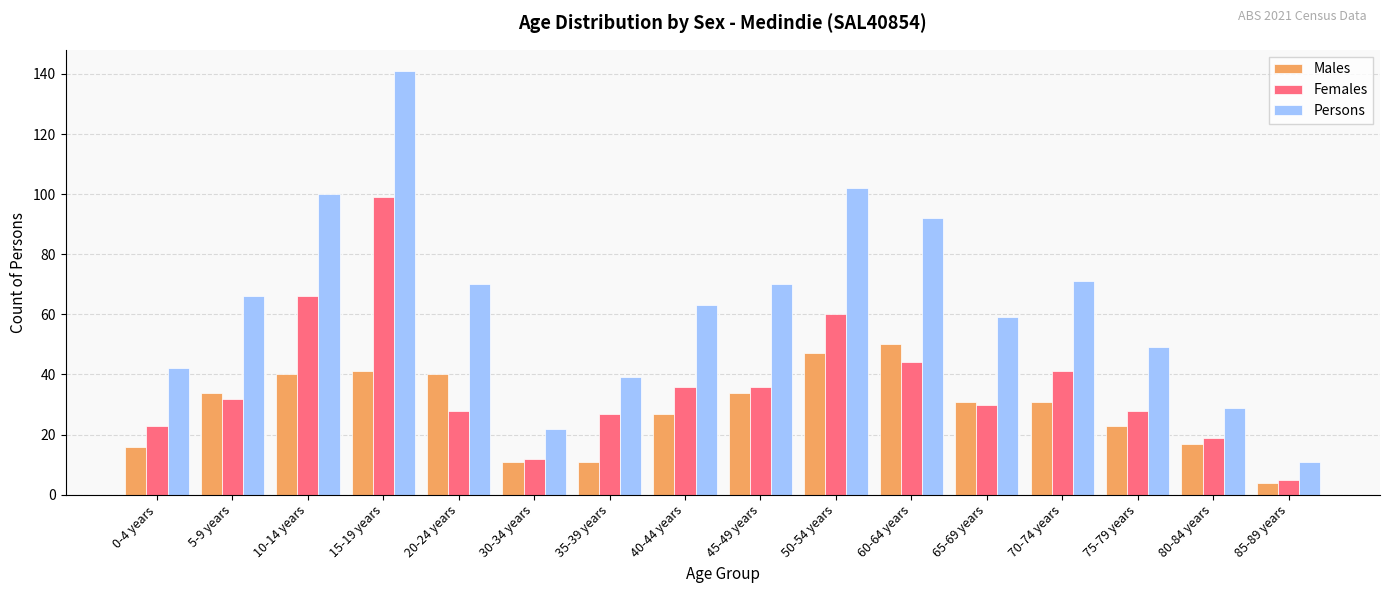

At which label does Females reach its peak?

15-19 years